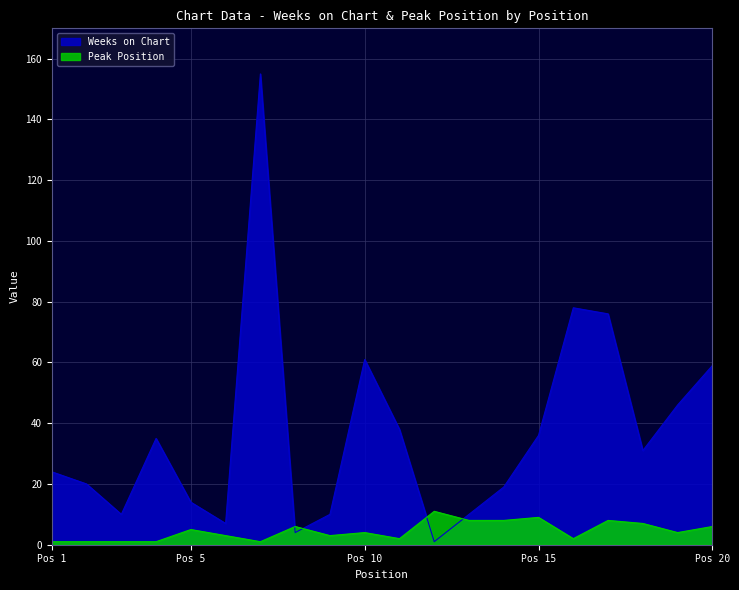

The value of Peak Position at 9 is 2. True or false?

False